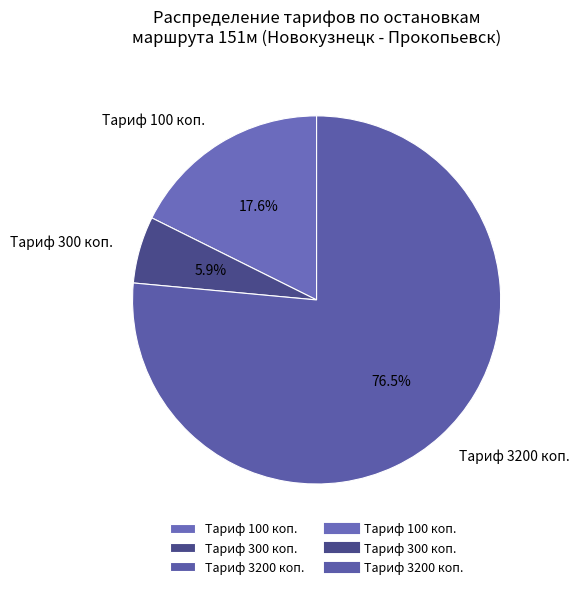

What percentage do Тариф 300 коп. and Тариф 3200 коп. together represent?

82.4%